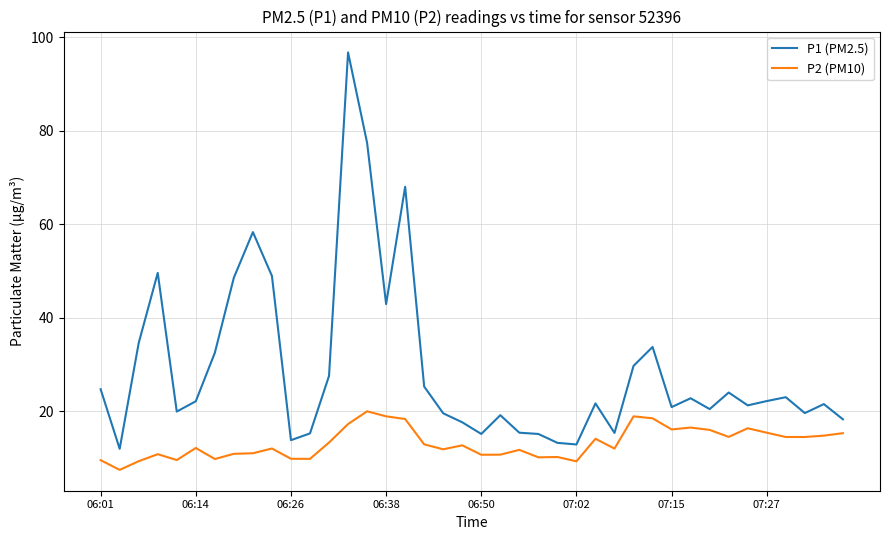

Which series has the largest total across all categories?

P1 (PM2.5)